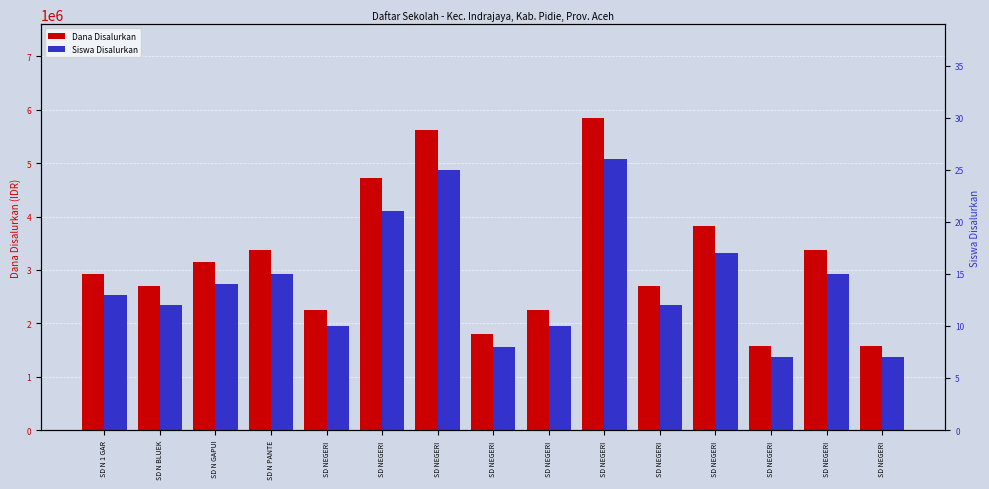

The Dana Disalurkan series shows 2057821 at SD NEGERI . True or false?

False